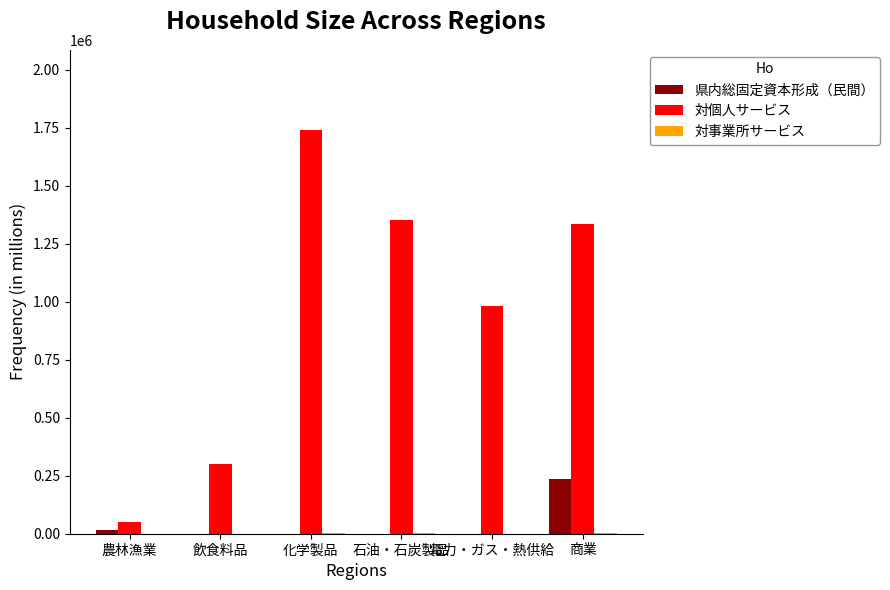

What is the sum of all 県内総固定資本形成（民間） values?

248909